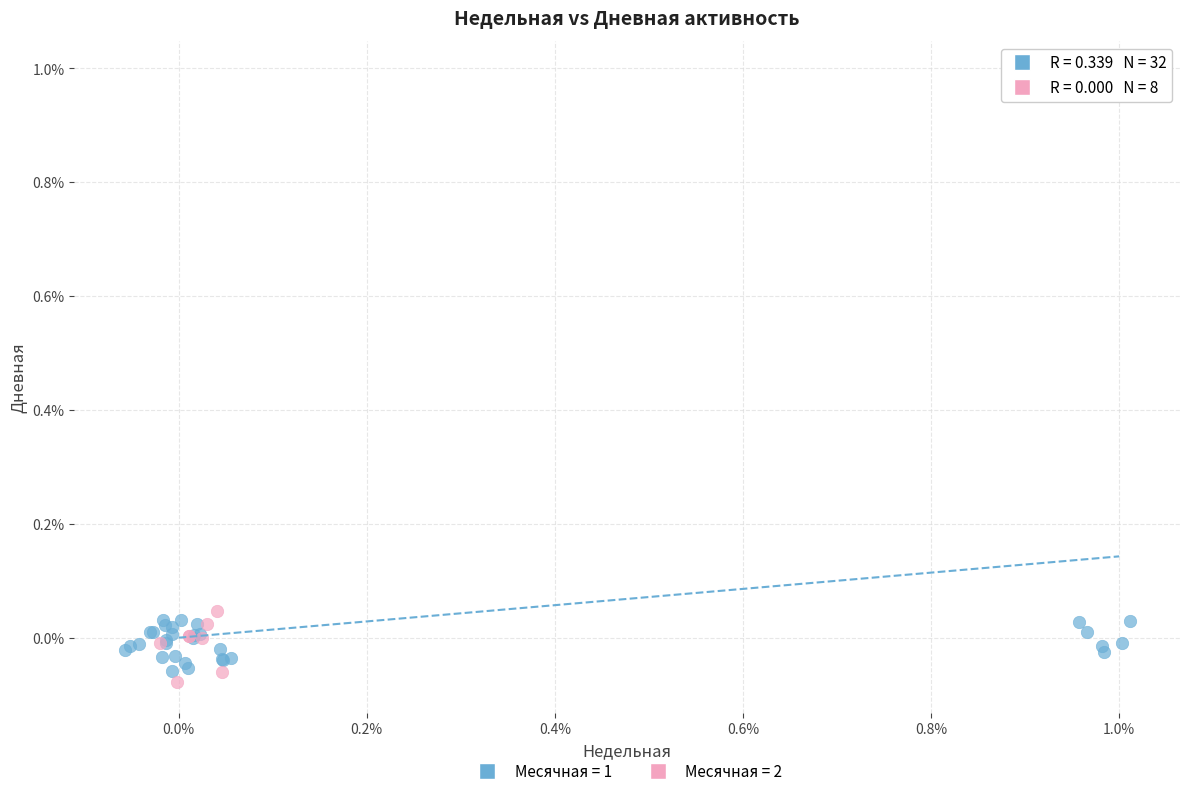

Which series reaches the maximum Y coordinate?

Месячная = 1